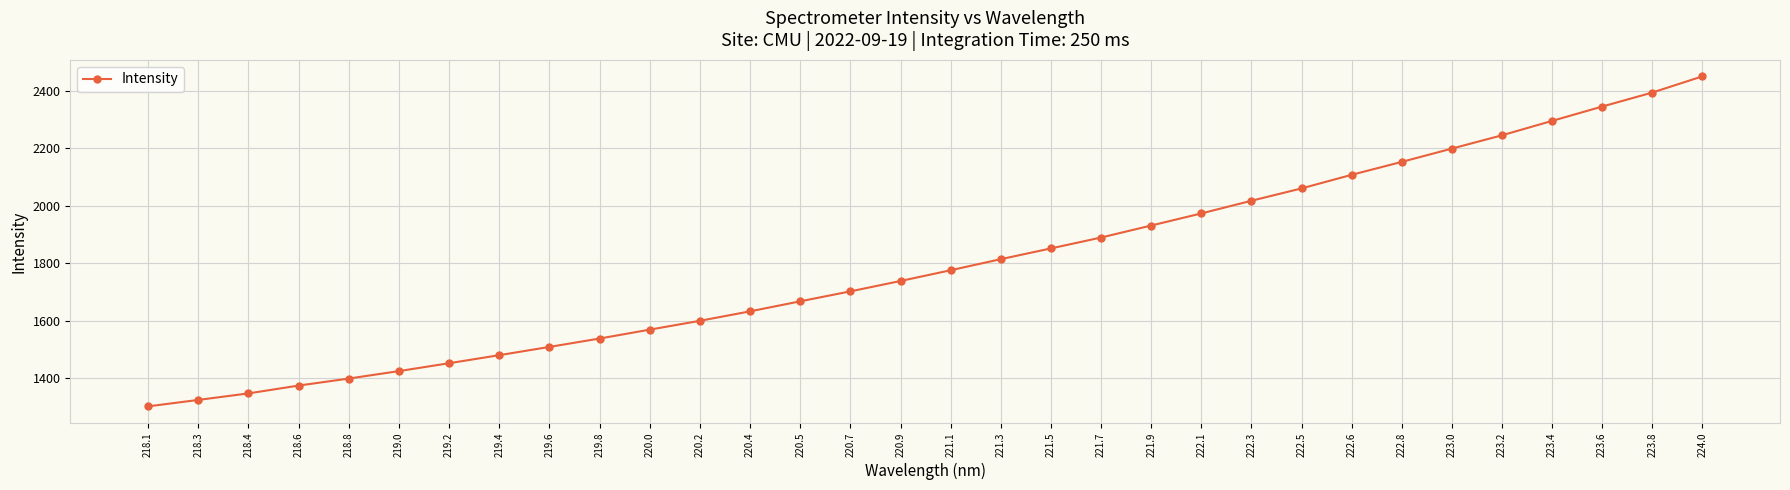

List the labels in order of value, largest first.

224.0, 223.8, 223.6, 223.4, 223.2, 223.0, 222.8, 222.6, 222.5, 222.3, 222.1, 221.9, 221.7, 221.5, 221.3, 221.1, 220.9, 220.7, 220.5, 220.4, 220.2, 220.0, 219.8, 219.6, 219.4, 219.2, 219.0, 218.8, 218.6, 218.4, 218.3, 218.1